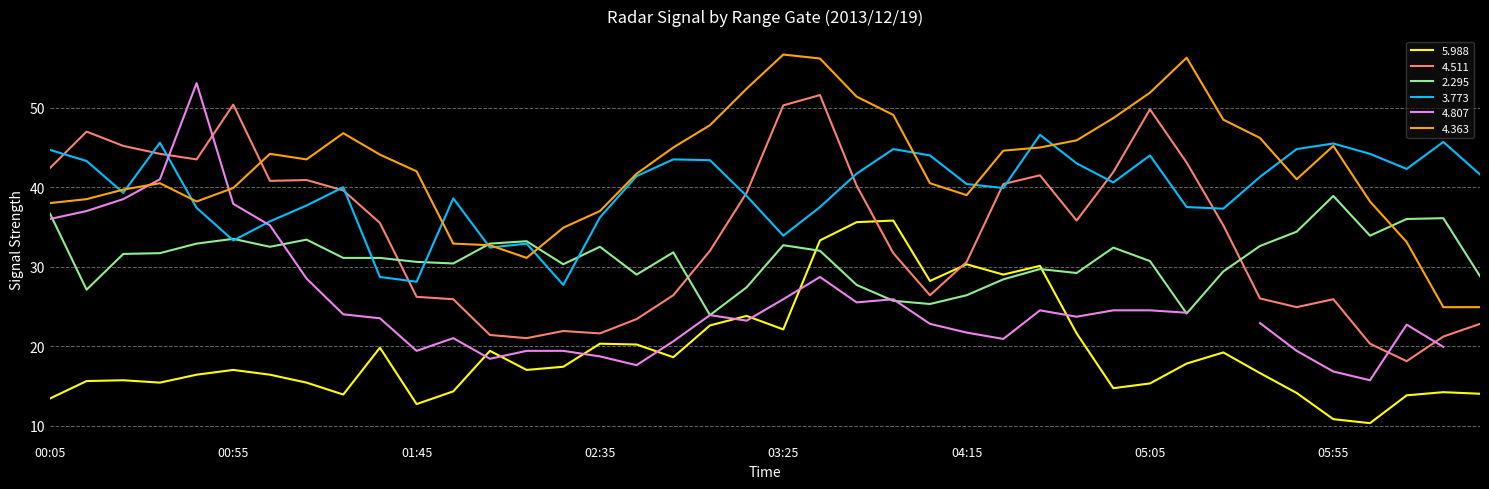

How many times do 4.363 and 2.295 cross each other?

3